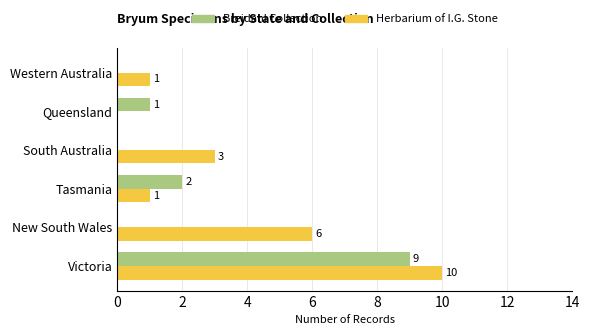

True or false: Herbarium of I.G. Stone has a value of 4 at New South Wales.

False